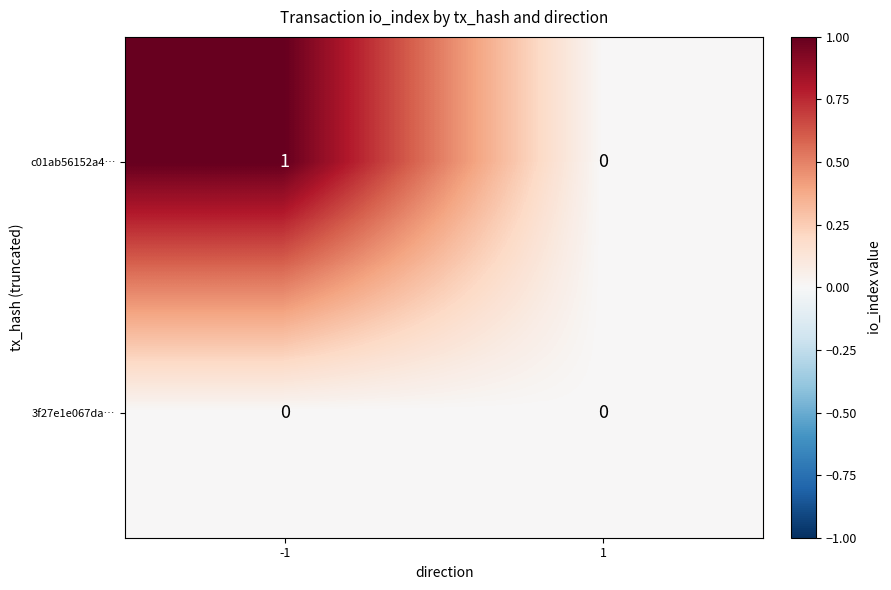

List the series in order of their overall mean, lowest first.

3f27e1e067da…, c01ab56152a4…